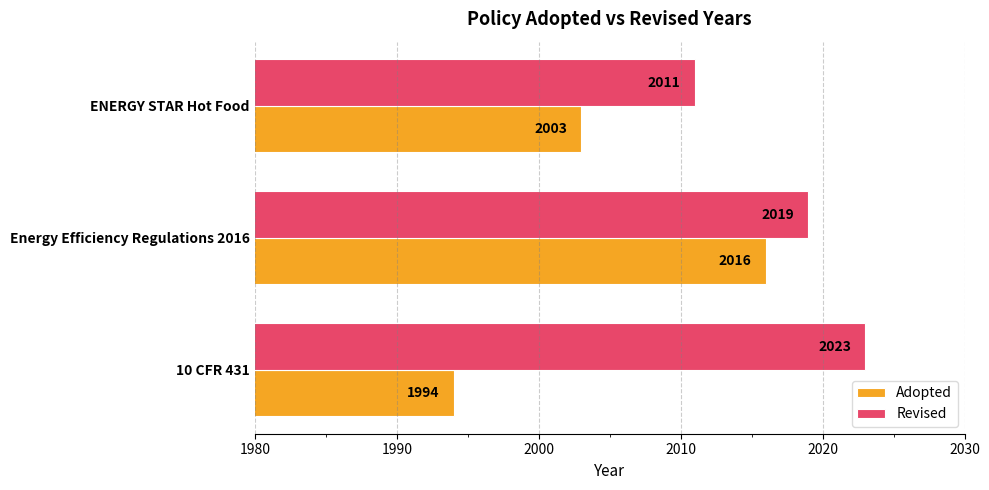

Count the number of categories in the chart.

3